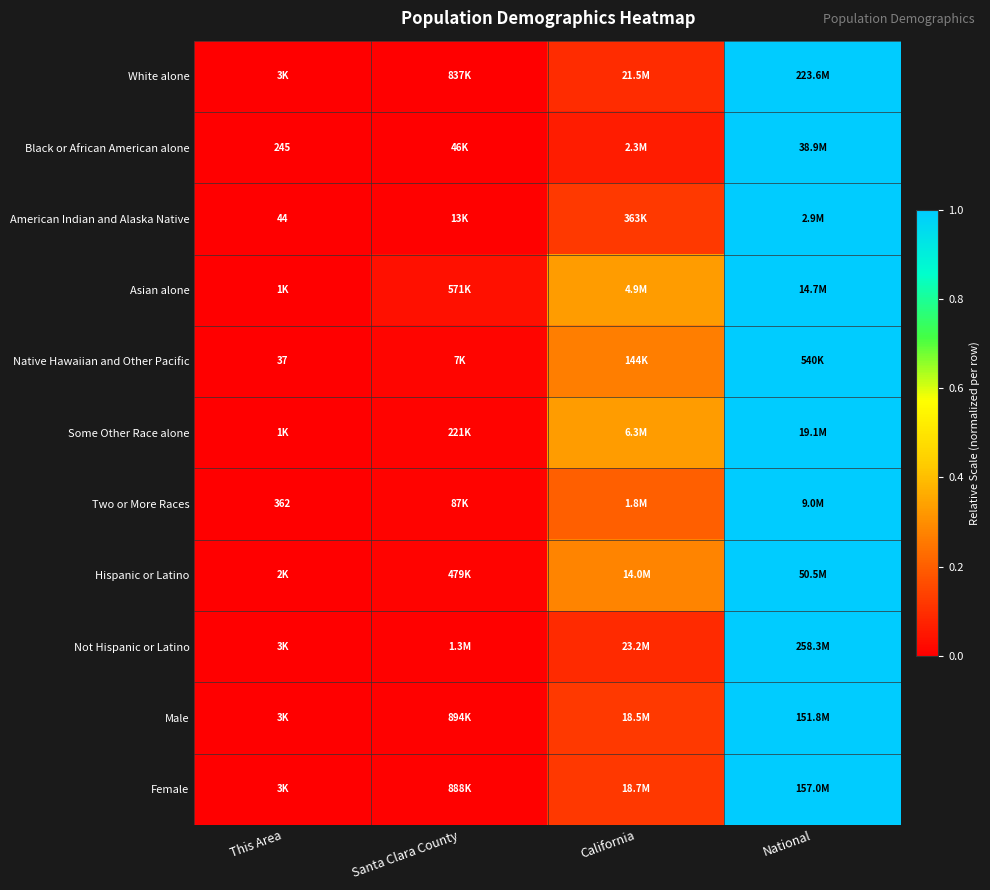

The value of Native Hawaiian and Other Pacific at National is 1.0. True or false?

True